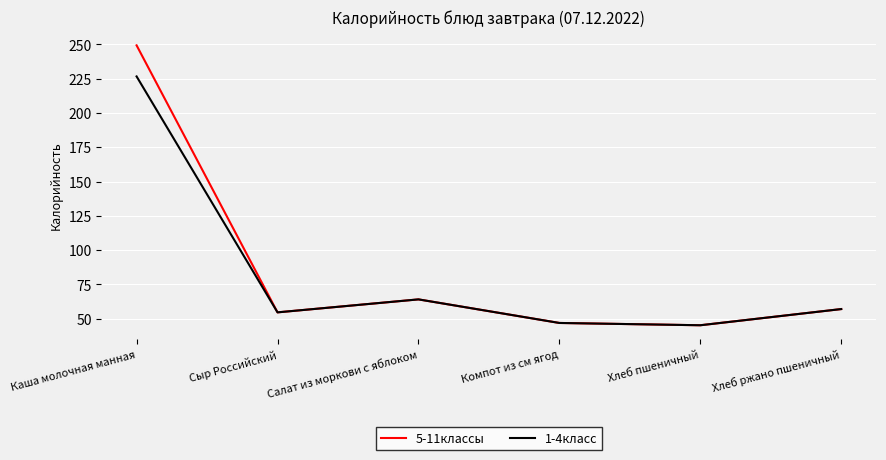

Does the chart display data point markers on the line(s)?

No